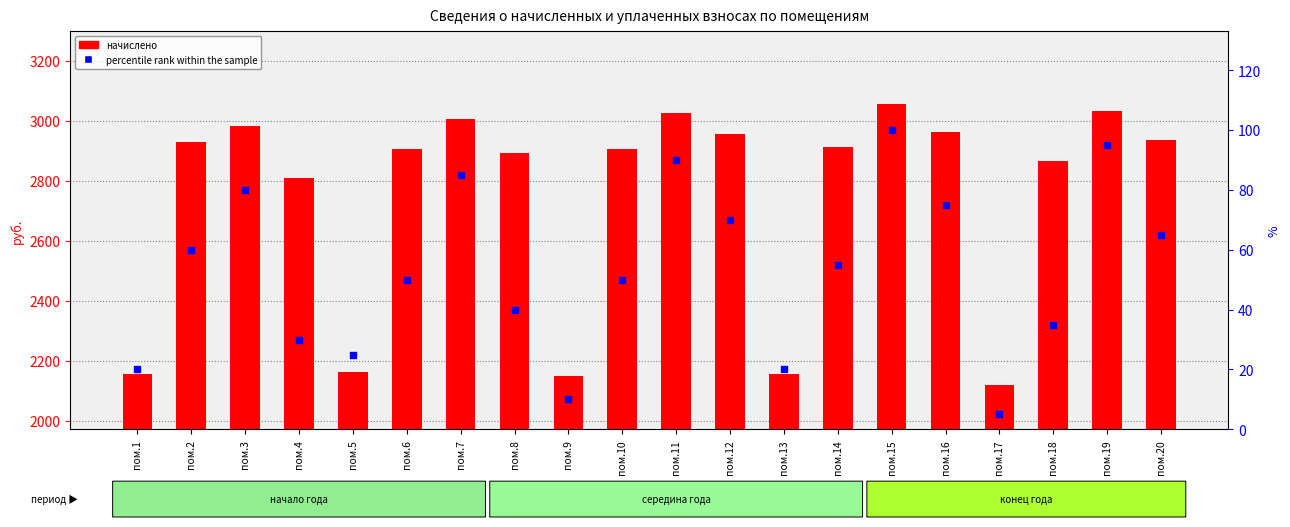

At how many categories does at least one series exceed 2225?

15